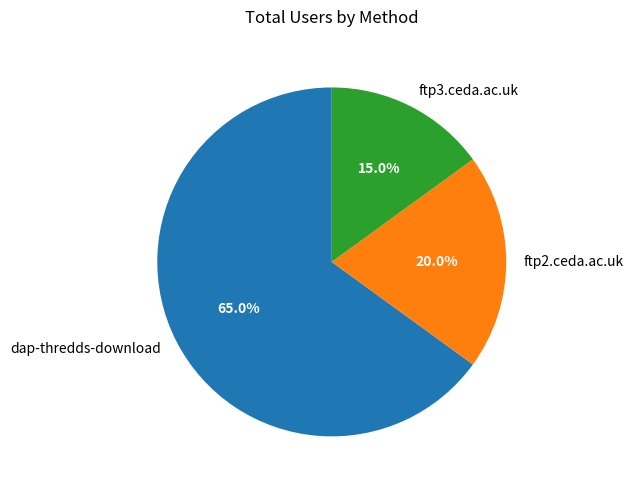

How much of the chart is everything except dap-thredds-download?

35.0%